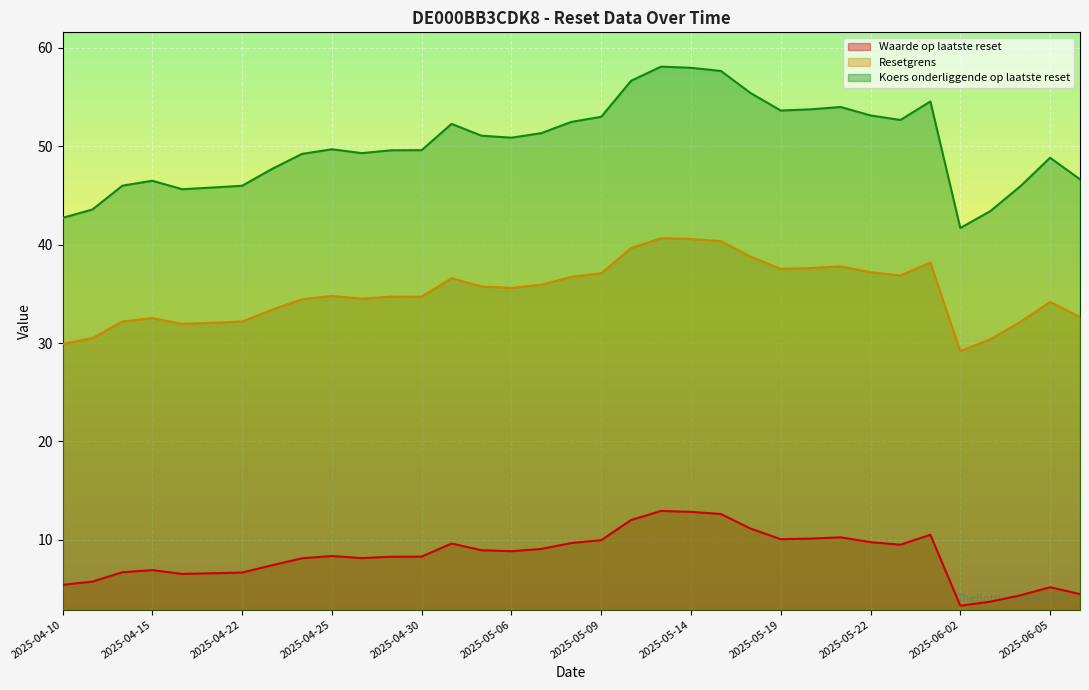

Reading left to right, what are all the values shown in this chart?

Waarde op laatste reset: 2025-04-10=5.4	2025-04-11=5.8	2025-04-14=6.7	2025-04-15=6.9	2025-04-16=6.5	2025-04-17=6.6	2025-04-22=6.7	2025-04-23=7.4	2025-04-24=8.1	2025-04-25=8.4	2025-04-28=8.2	2025-04-29=8.3	2025-04-30=8.3	2025-05-02=9.6	2025-05-05=8.9	2025-05-06=8.8	2025-05-07=9.1	2025-05-08=9.7	2025-05-09=10.0	2025-05-12=12.0	2025-05-13=12.9	2025-05-14=12.8	2025-05-15=12.6	2025-05-16=11.1	2025-05-19=10.1	2025-05-20=10.1	2025-05-21=10.3	2025-05-22=9.8	2025-05-23=9.5	2025-05-26=10.5	2025-06-02=3.3	2025-06-03=3.7	2025-06-04=4.4	2025-06-05=5.2	2025-06-06=4.5
Resetgrens: 2025-04-10=29.9	2025-04-11=30.5	2025-04-14=32.2	2025-04-15=32.5	2025-04-16=31.9	2025-04-17=32.1	2025-04-22=32.2	2025-04-23=33.4	2025-04-24=34.5	2025-04-25=34.8	2025-04-28=34.5	2025-04-29=34.7	2025-04-30=34.7	2025-05-02=36.6	2025-05-05=35.8	2025-05-06=35.6	2025-05-07=35.9	2025-05-08=36.7	2025-05-09=37.1	2025-05-12=39.7	2025-05-13=40.7	2025-05-14=40.6	2025-05-15=40.4	2025-05-16=38.8	2025-05-19=37.5	2025-05-20=37.6	2025-05-21=37.8	2025-05-22=37.2	2025-05-23=36.9	2025-05-26=38.2	2025-06-02=29.2	2025-06-03=30.4	2025-06-04=32.1	2025-06-05=34.2	2025-06-06=32.7
Koers onderliggende op laatste reset: 2025-04-10=42.7	2025-04-11=43.6	2025-04-14=46.0	2025-04-15=46.5	2025-04-16=45.6	2025-04-17=45.8	2025-04-22=46.0	2025-04-23=47.7	2025-04-24=49.2	2025-04-25=49.7	2025-04-28=49.3	2025-04-29=49.6	2025-04-30=49.6	2025-05-02=52.3	2025-05-05=51.1	2025-05-06=50.9	2025-05-07=51.3	2025-05-08=52.5	2025-05-09=53.0	2025-05-12=56.7	2025-05-13=58.1	2025-05-14=58.0	2025-05-15=57.7	2025-05-16=55.4	2025-05-19=53.6	2025-05-20=53.8	2025-05-21=54.0	2025-05-22=53.1	2025-05-23=52.7	2025-05-26=54.6	2025-06-02=41.7	2025-06-03=43.4	2025-06-04=45.9	2025-06-05=48.8	2025-06-06=46.6